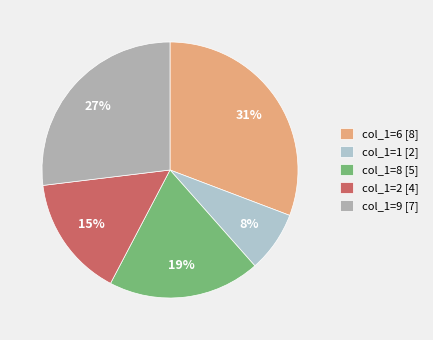

How many slices are in this pie chart?

5